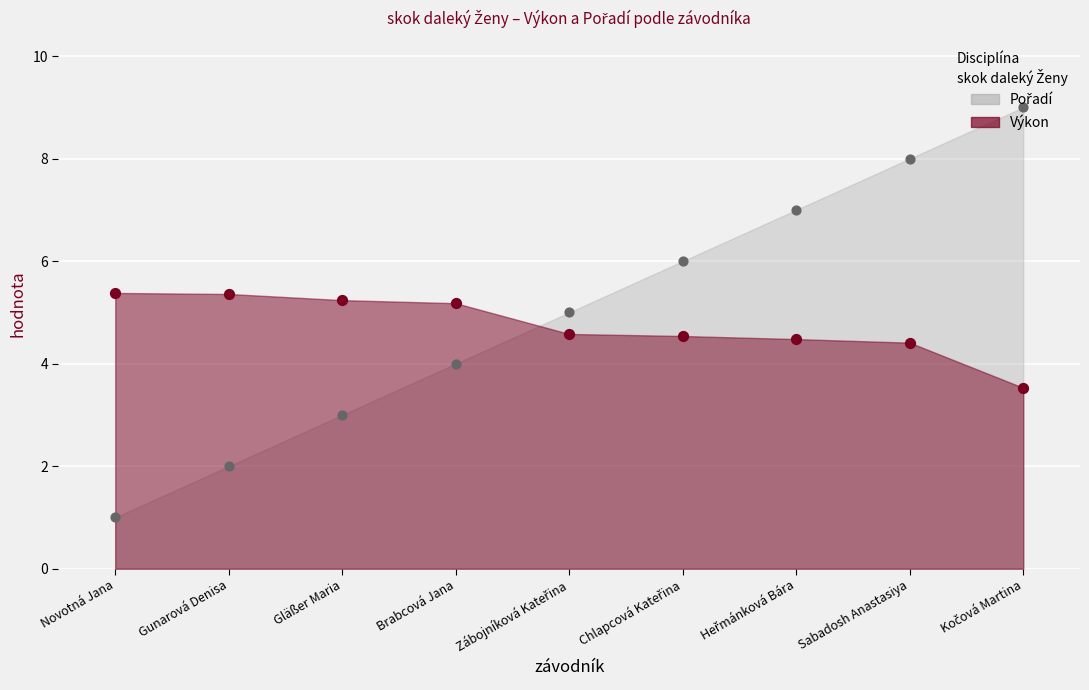

Is the value of Pořadí at Brabcová Jana greater than the value of Výkon at Zábojníková Kateřina?

No